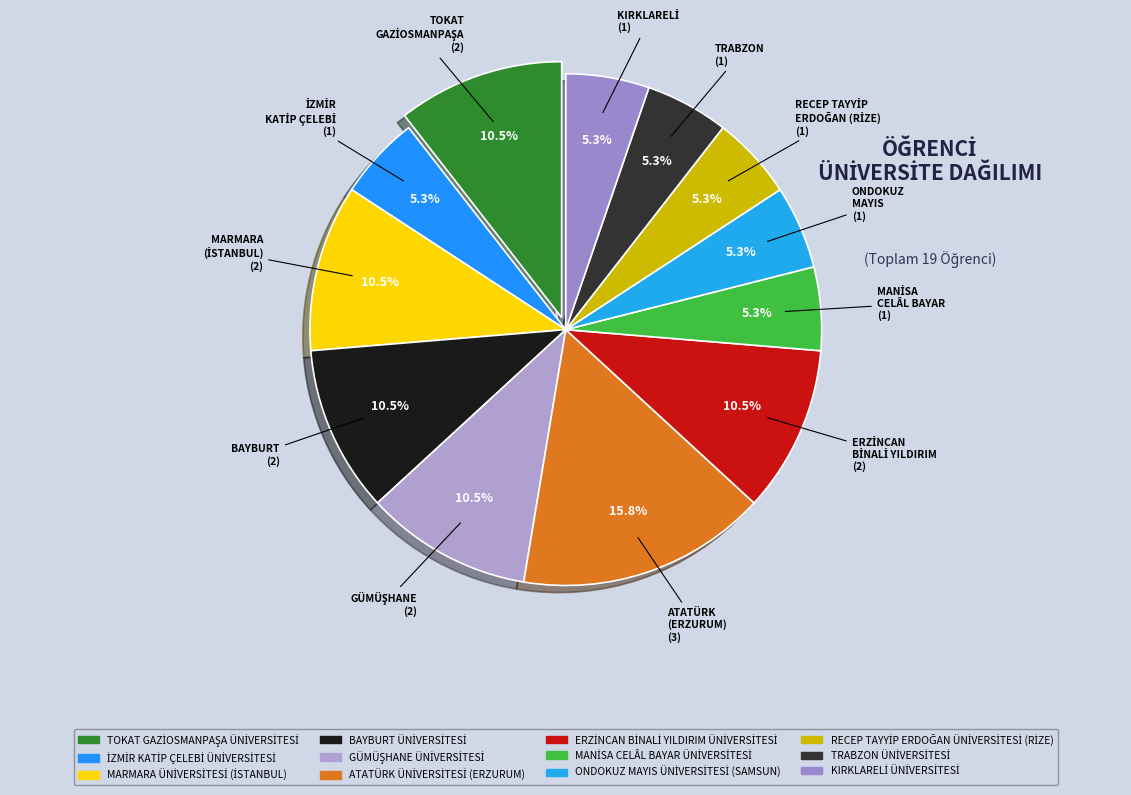

To the nearest percent, what percentage of the pie is TOKAT GAZİOSMANPAŞA ÜNİVERSİTESİ?

11%